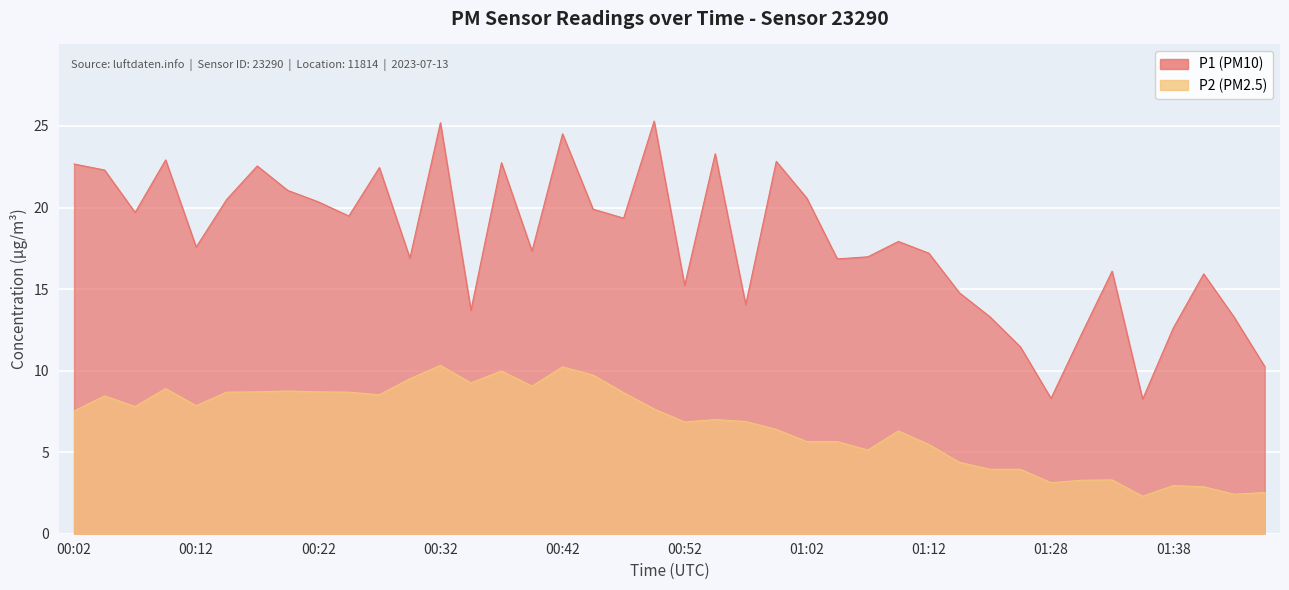

Rank the series at 01:07 from lowest to highest value.

P2, P1